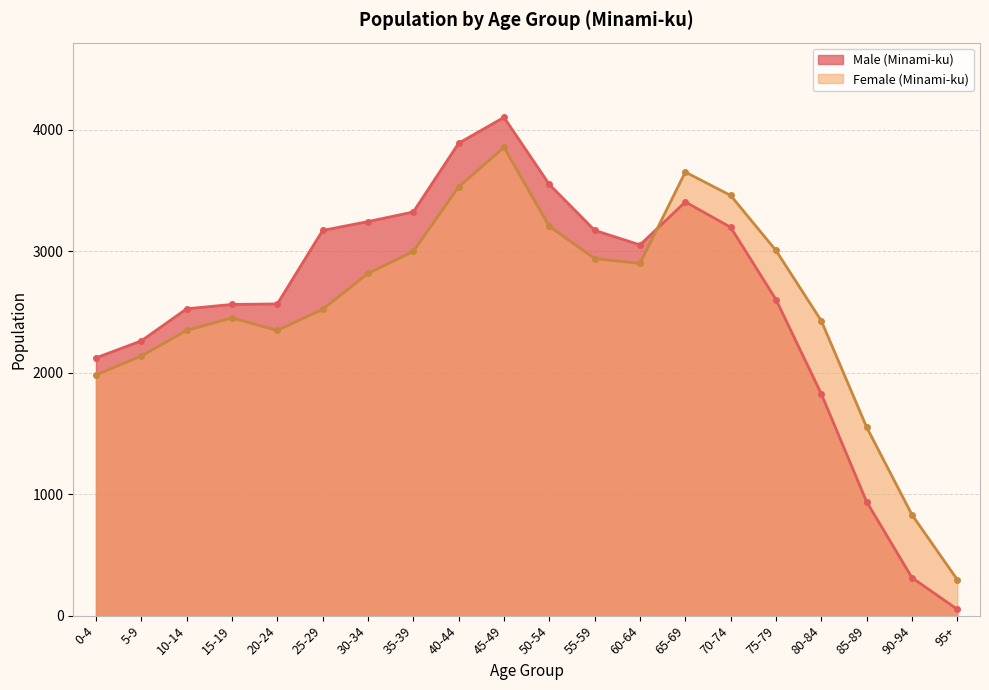

At which label does Male (Minami-ku) first exceed 3052?

25-29